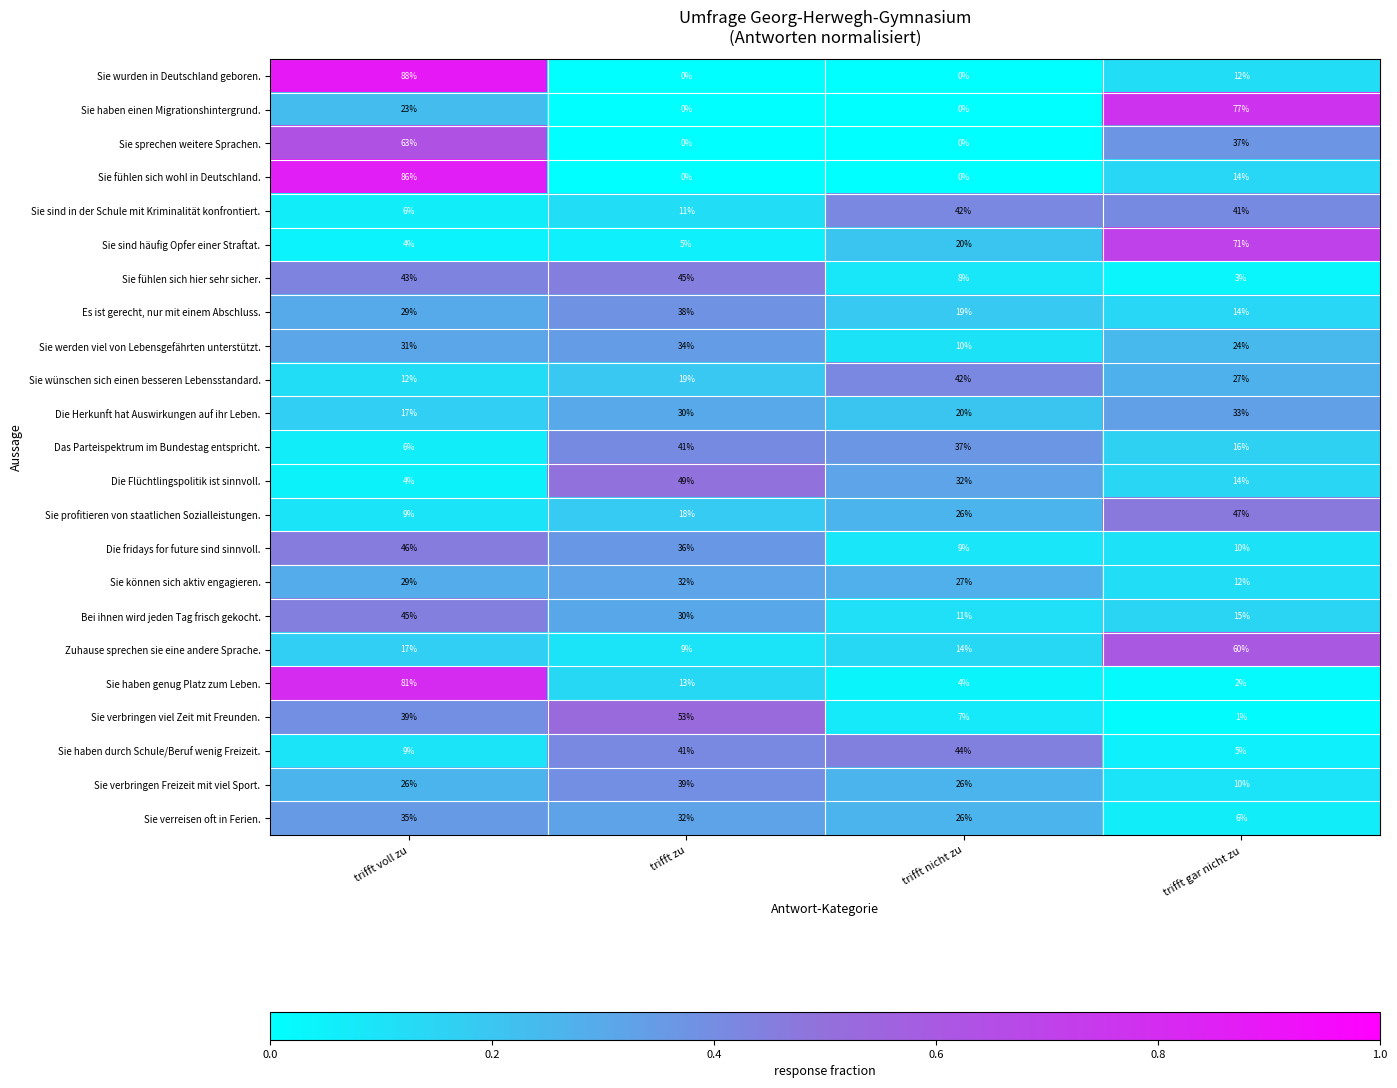

What is the lowest value of the Bei ihnen wird jeden Tag frisch gekocht. series?

11